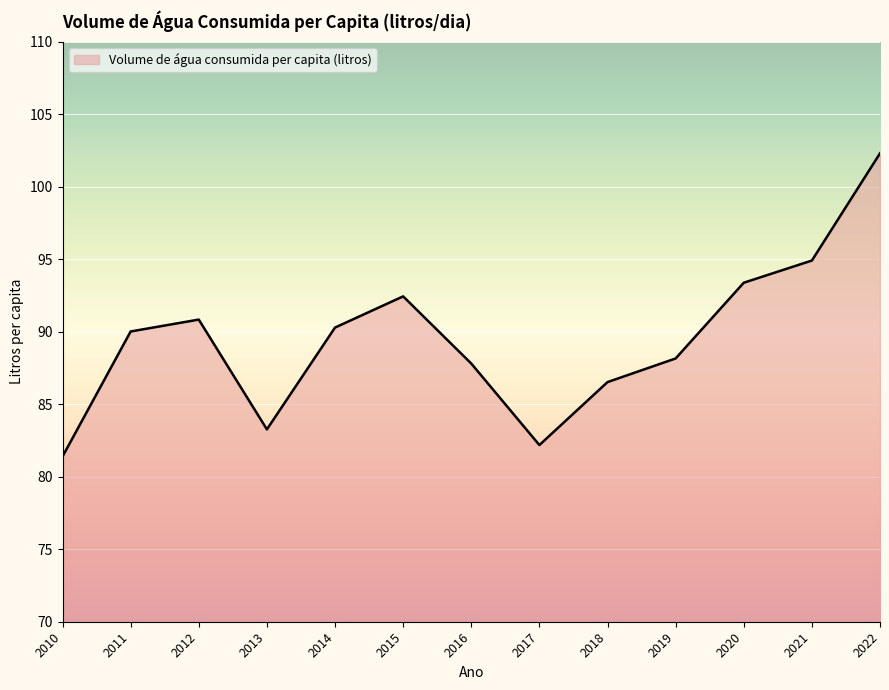

Approximately how many times larger is the value at 2017 compared to 2020?

0.9